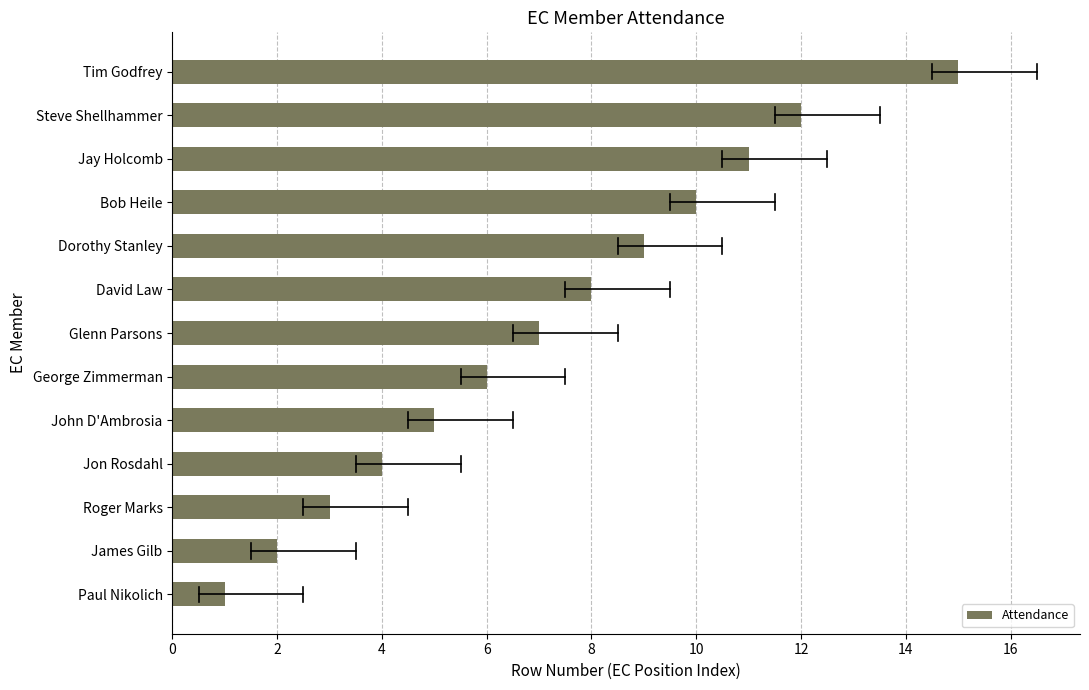

Is it true that the value at John D'Ambrosia is 7?

False